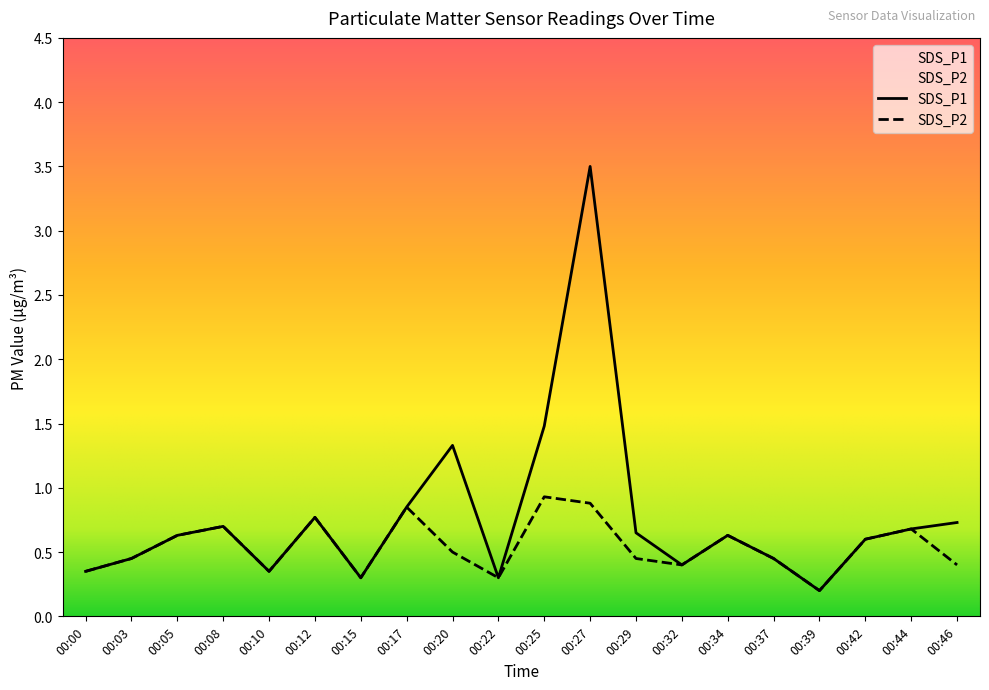

Reading left to right, extract all data points from this chart.

SDS_P1: 00:00=0.3	00:03=0.5	00:05=0.6	00:08=0.7	00:10=0.3	00:12=0.8	00:15=0.3	00:17=0.8	00:20=1.3	00:22=0.3	00:25=1.5	00:27=3.5	00:29=0.7	00:32=0.4	00:34=0.6	00:37=0.5	00:39=0.2	00:42=0.6	00:44=0.7	00:46=0.7
SDS_P2: 00:00=0.3	00:03=0.5	00:05=0.6	00:08=0.7	00:10=0.3	00:12=0.8	00:15=0.3	00:17=0.8	00:20=0.5	00:22=0.3	00:25=0.9	00:27=0.9	00:29=0.5	00:32=0.4	00:34=0.6	00:37=0.5	00:39=0.2	00:42=0.6	00:44=0.7	00:46=0.4